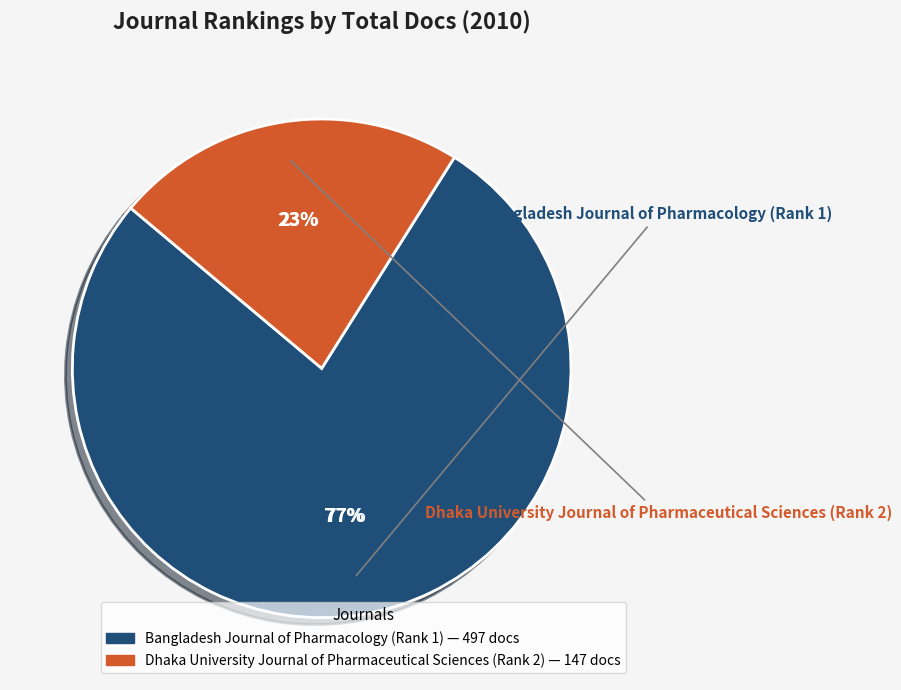

Count the number of slices in the pie.

2